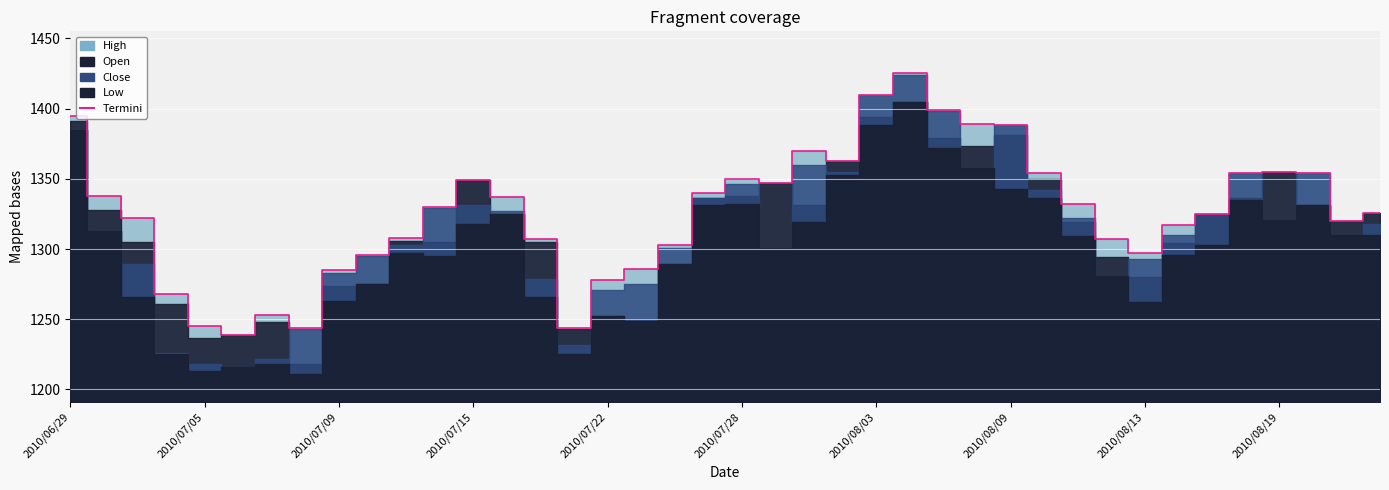

What is the greatest value displayed?

1425